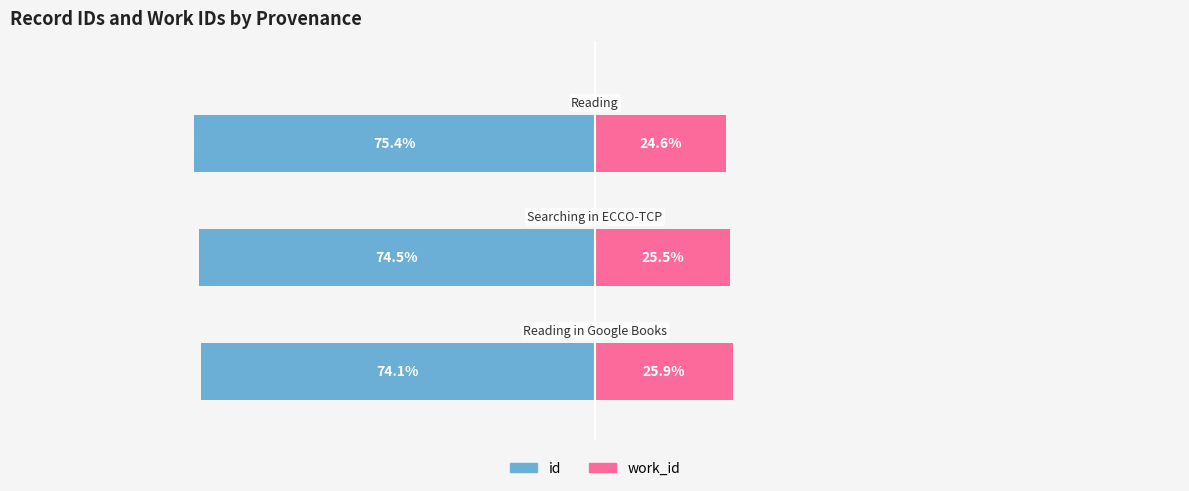

Reading right to left, what are all the values shown in this chart?

id: −75=-75.4	−100=-74.5	−125=-74.1
work_id: −75=24.6	−100=25.5	−125=25.9